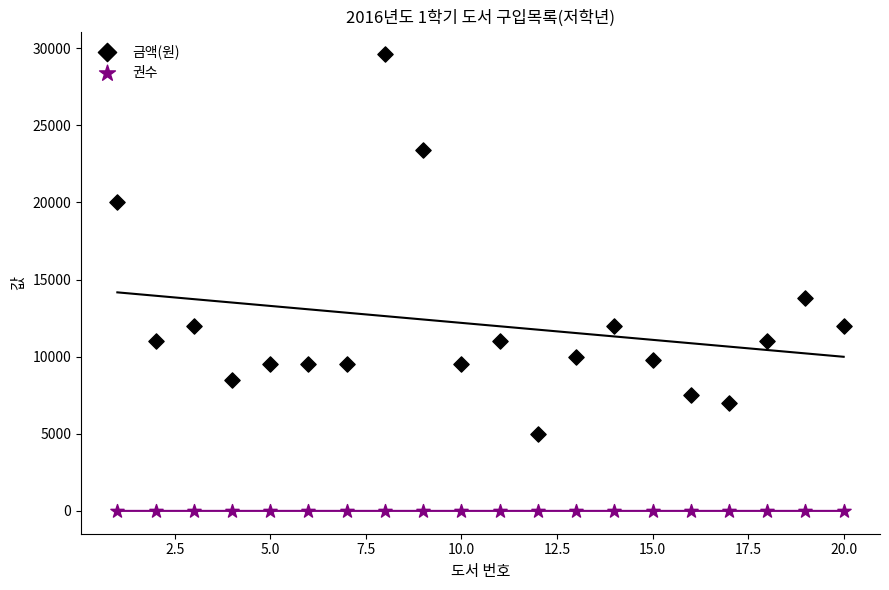

In the 금액(원) series, what Y value is closest to 17300?

20000